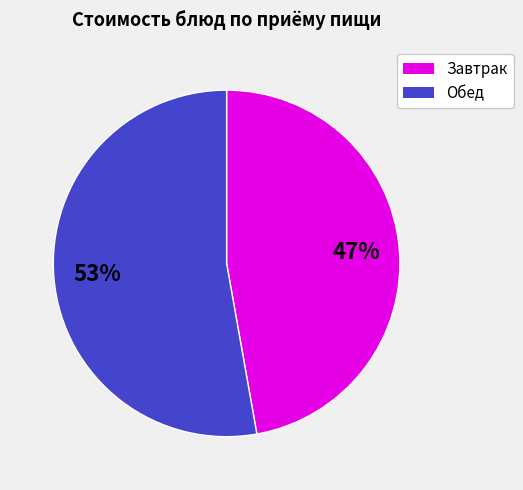

Does any single category account for the majority?

Yes